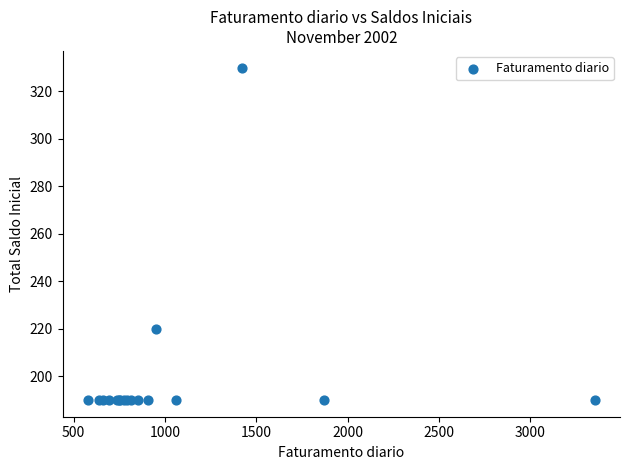

What Y value in the scatter plot is closest to 260?

220